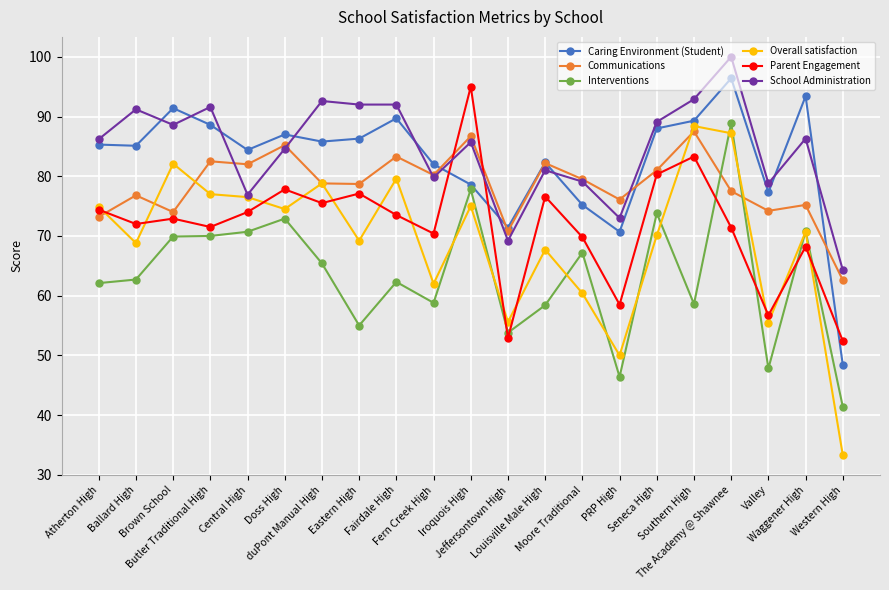

What is the maximum value for Interventions?

88.9